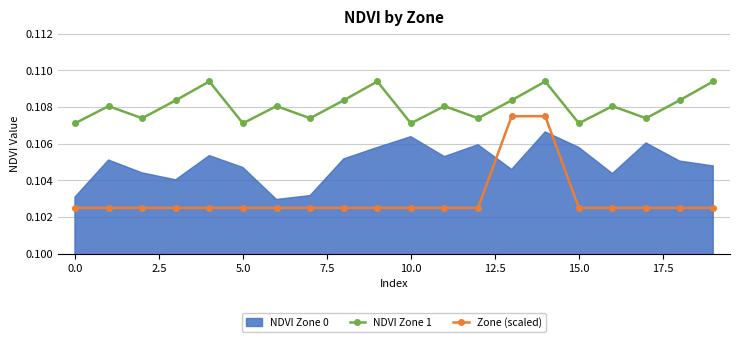

Is this an area chart (filled region under the line)?

No